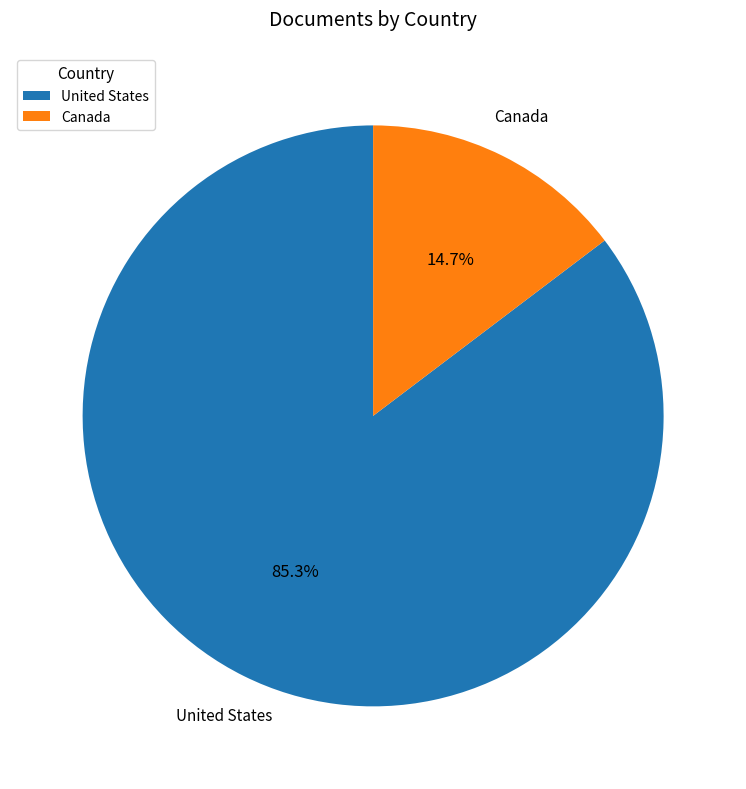

How many slices are in this pie chart?

2